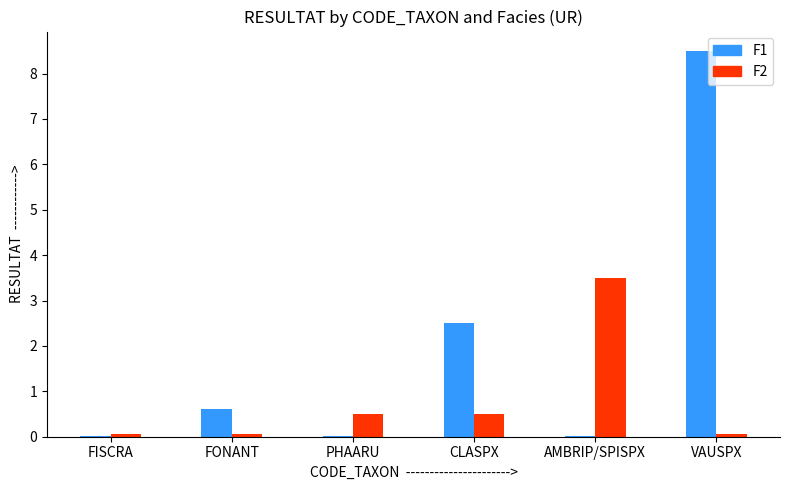

What is the highest value of the F1 series?

8.5